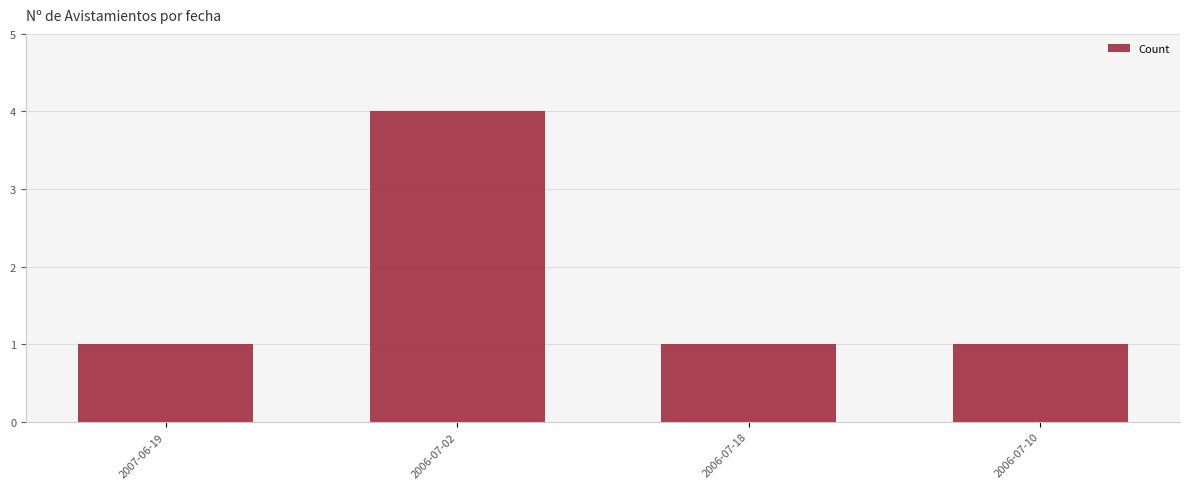

True or false: the data shows 4 at 2006-07-02.

True